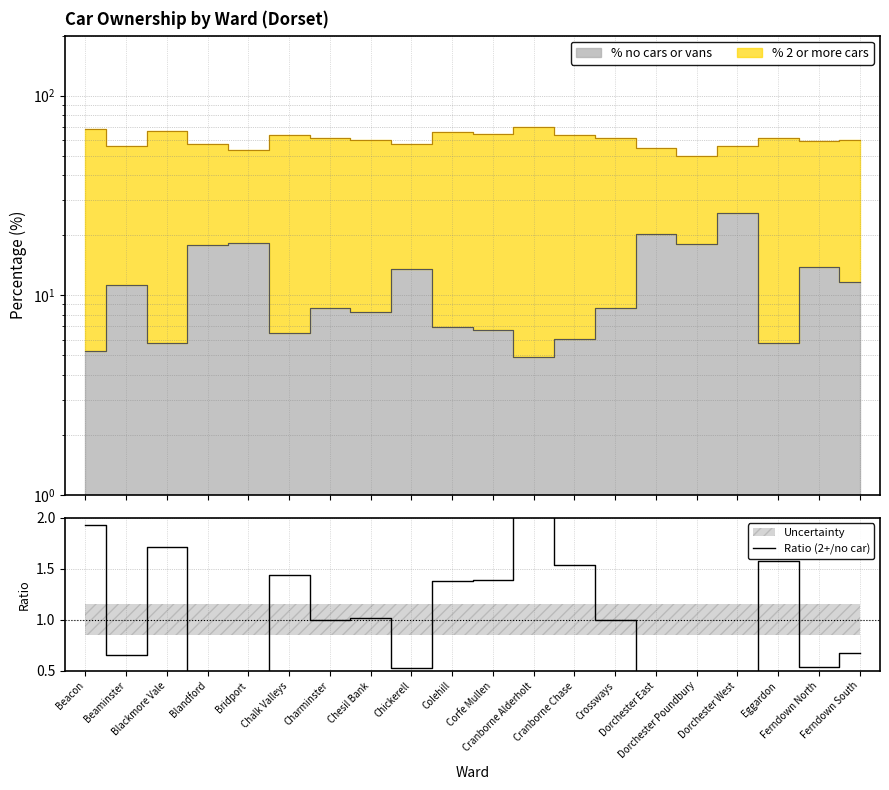

Where is the first local minimum?

Beaminster